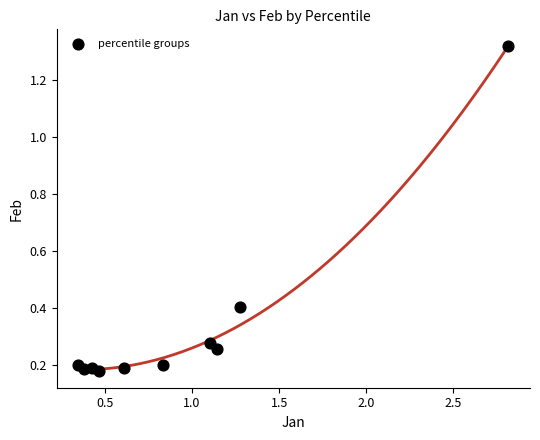

What is the range of Y values (max minus min)?

1.1